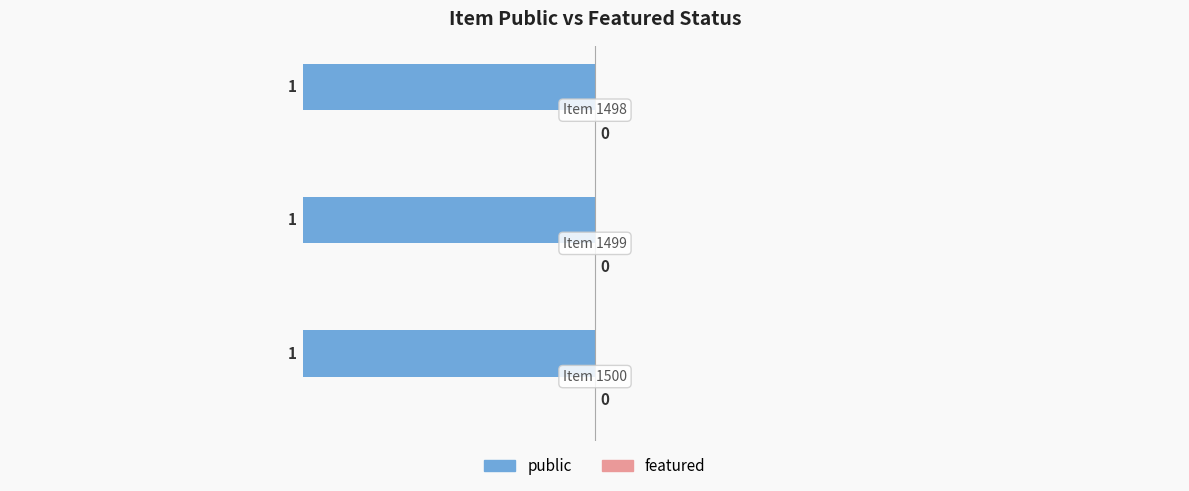

At how many categories does at least one series exceed 0?

3